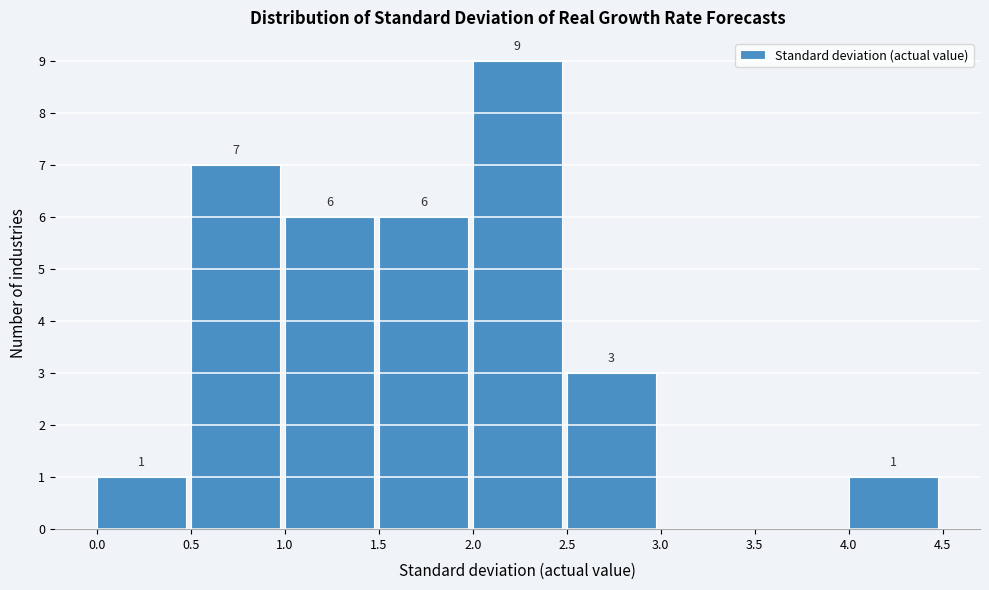

Which range on the x-axis has the tallest bar?

2.0 to 2.5